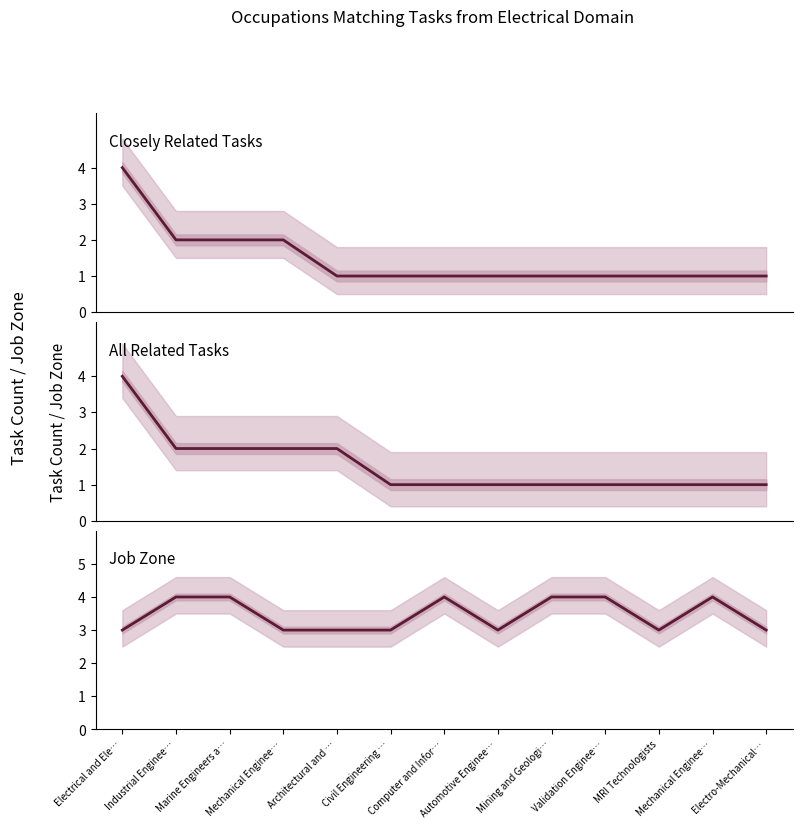

What is the highest value of the All Related Tasks series?

4